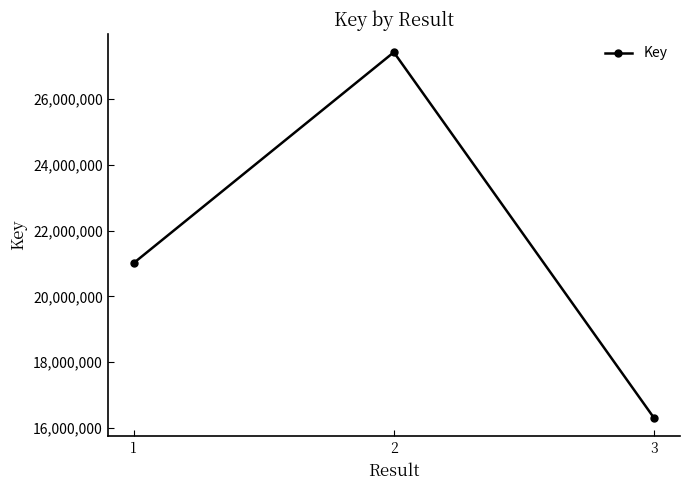

Reading right to left, extract all data points from this chart.

3=16299135	2=27430815	1=21013364